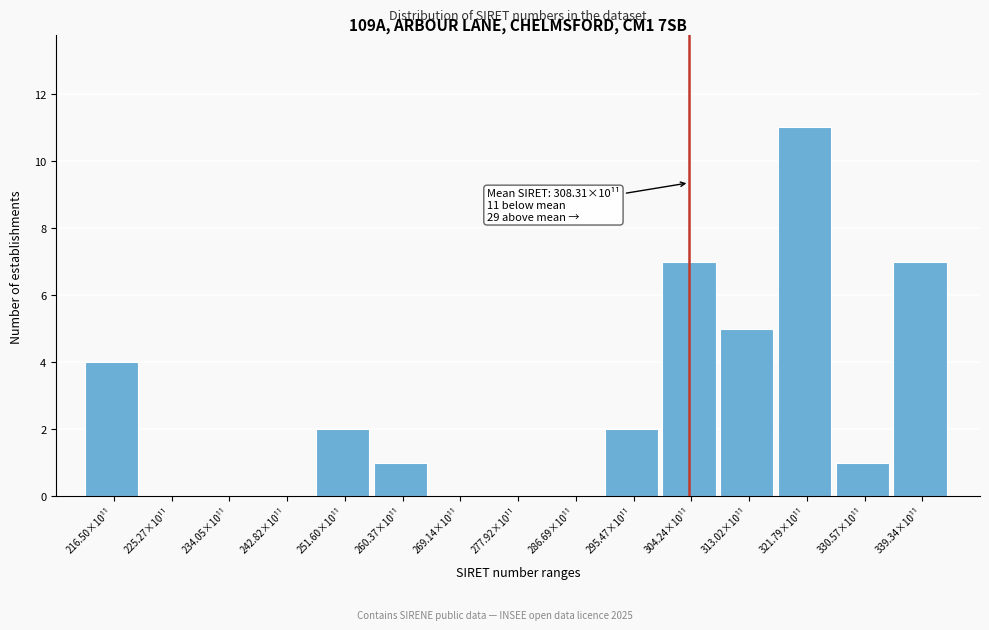

Reading right to left, extract all data points from this chart.

339.34×10¹¹=7	330.57×10¹¹=1	321.79×10¹¹=11	313.02×10¹¹=5	304.24×10¹¹=7	295.47×10¹¹=2	286.69×10¹¹=0	277.92×10¹¹=0	269.14×10¹¹=0	260.37×10¹¹=1	251.60×10¹¹=2	242.82×10¹¹=0	234.05×10¹¹=0	225.27×10¹¹=0	216.50×10¹¹=4